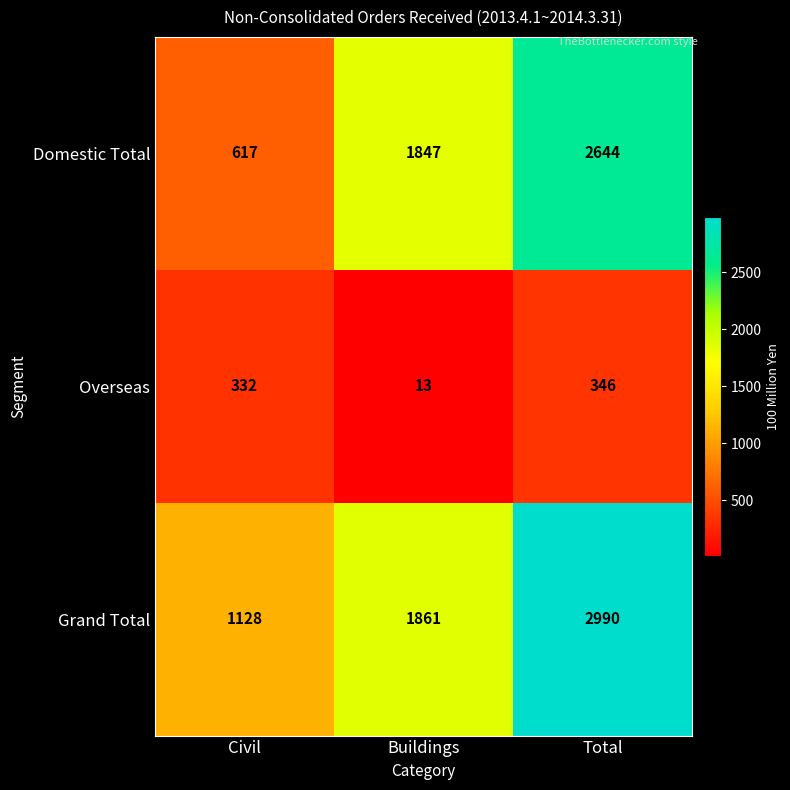

What is the approximate value of Grand Total at Civil?

1128